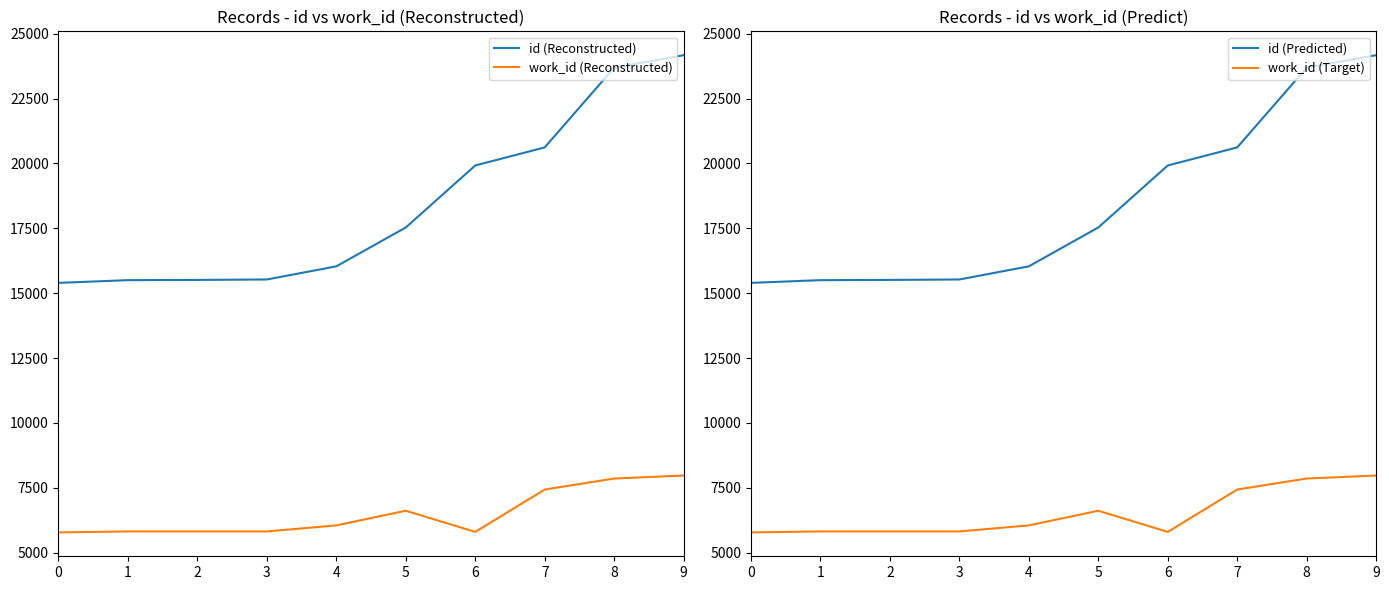

Reading left to right, extract all data points from this chart.

id (Reconstructed): 15397	15502	15511	15528	16034	17533	19923	20620	23695	24176
work_id (Reconstructed): 5775	5813	5813	5813	6046	6611	5795	7429	7853	7969
id (Predicted): 15397	15502	15511	15528	16034	17533	19923	20620	23695	24176
work_id (Target): 5775	5813	5813	5813	6046	6611	5795	7429	7853	7969